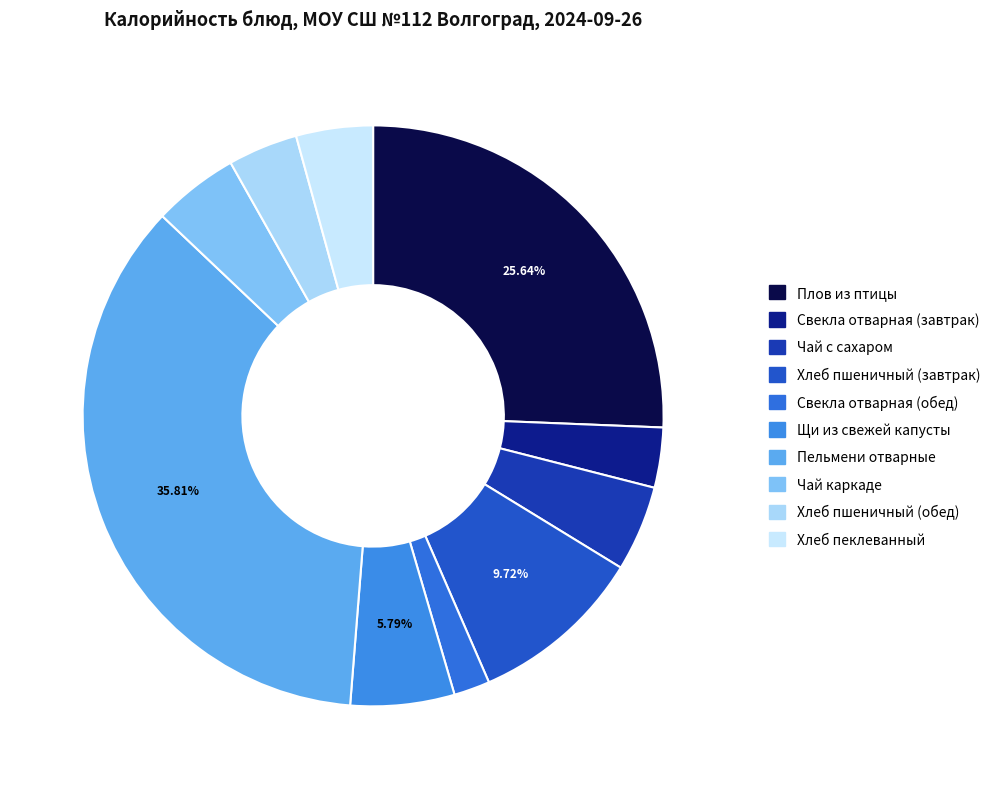

Is it true that Хлеб пшеничный (завтрак) is 1% of the pie?

False